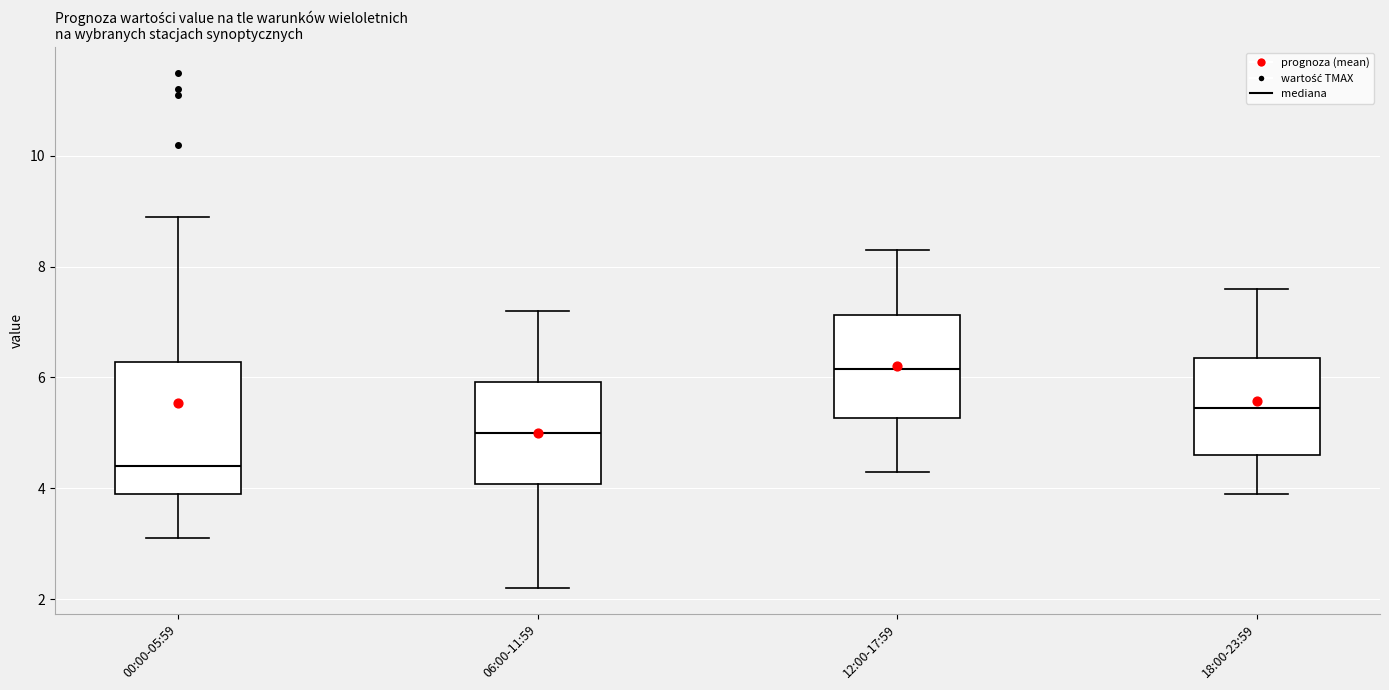

Which box has the highest median line?

12:00-17:59